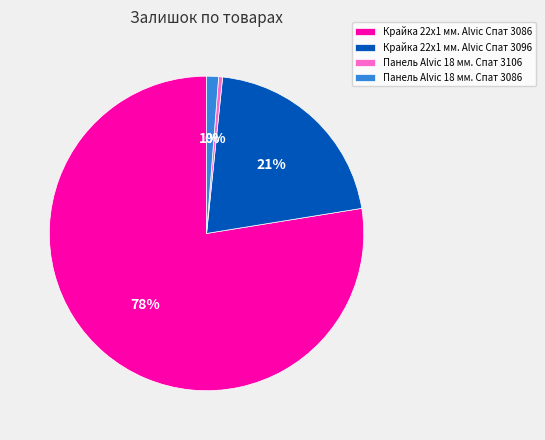

True or false: Крайка 22x1 мм. Alvic Спат 3096 accounts for 29% of the total.

False